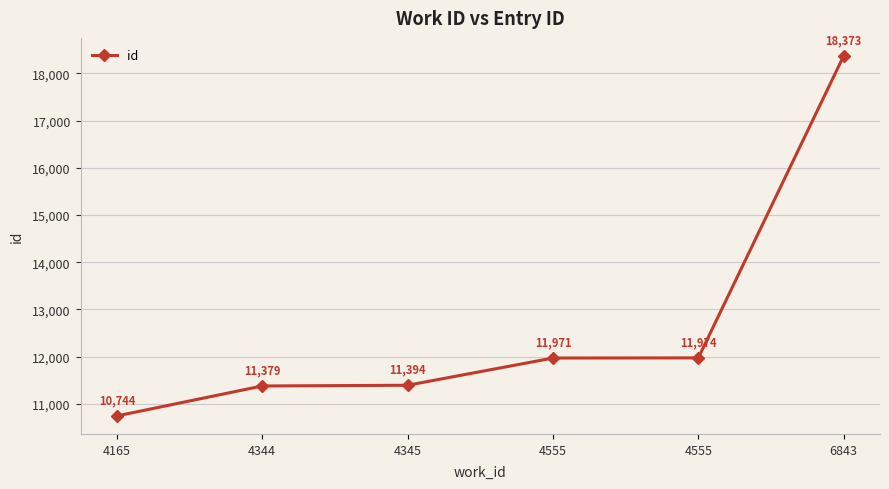

Does the chart display data point markers on the line(s)?

Yes